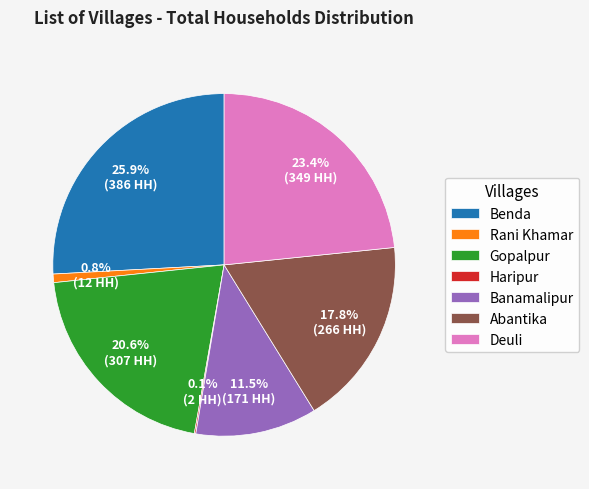

To the nearest percent, what is the combined percentage of Rani Khamar and Deuli?

24%